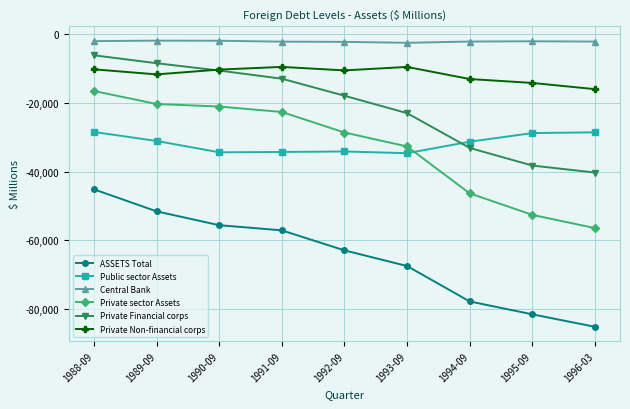

What is the label of the 5th point from the left?

1992-09